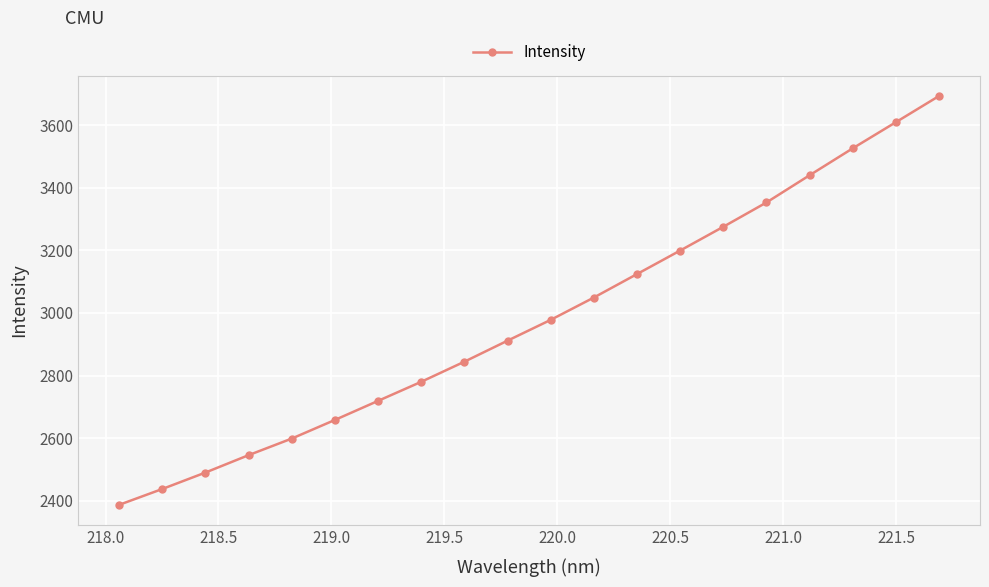

What is the value of the 16th point from the left?

3353.0